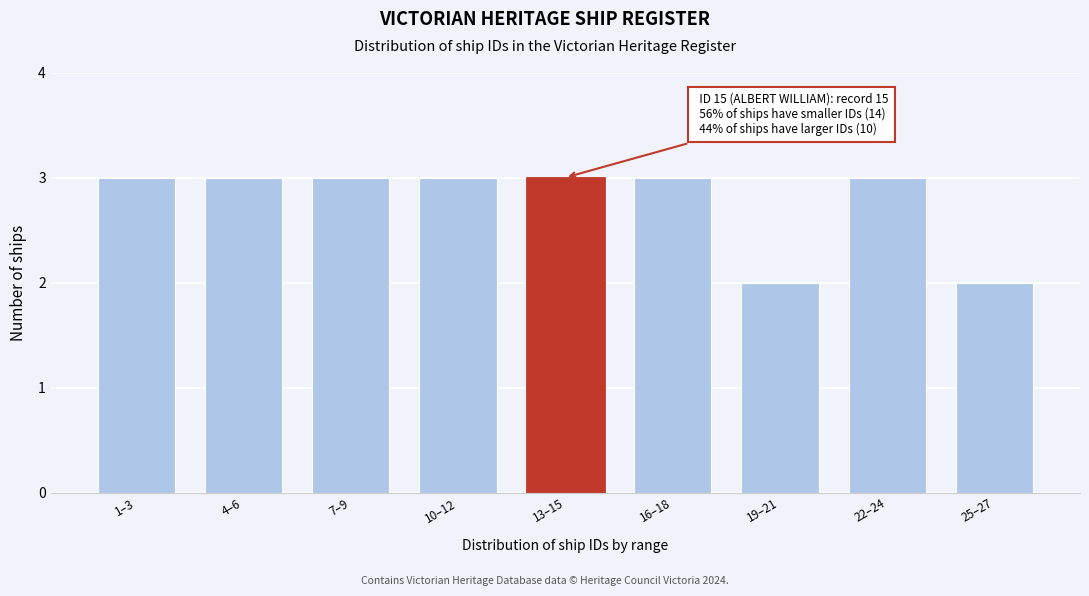

Reading left to right, list all the values displayed in this chart.

1–3=3	4–6=3	7–9=3	10–12=3	13–15=3	16–18=3	19–21=2	22–24=3	25–27=2